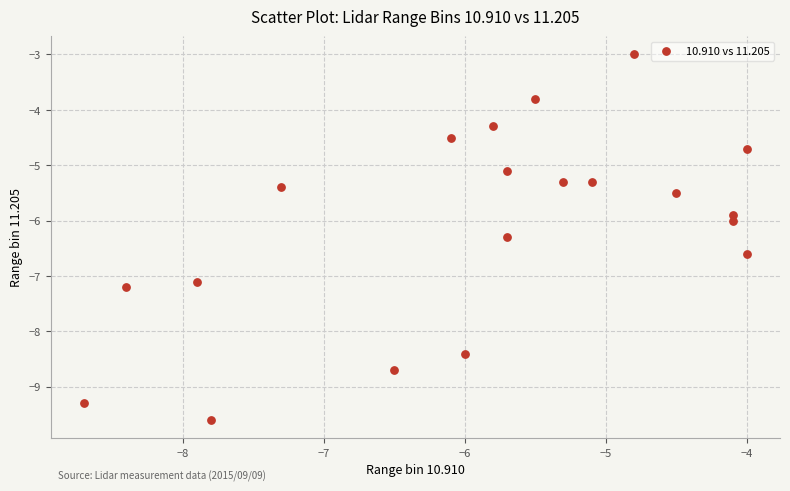

What is the range of Y values (max minus min)?

6.6